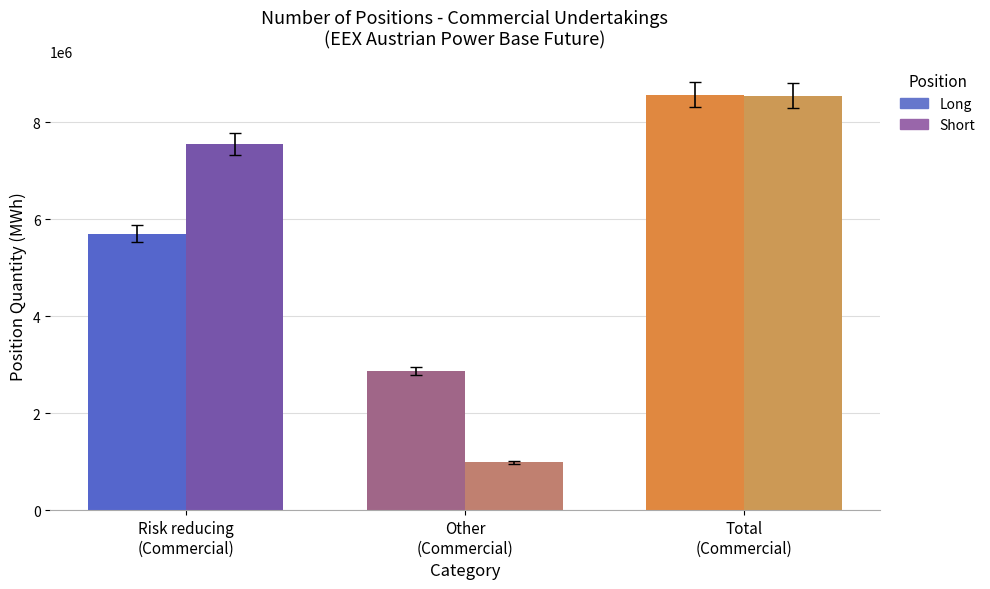

Rank the series at Risk reducing
(Commercial) from lowest to highest value.

Long, Short